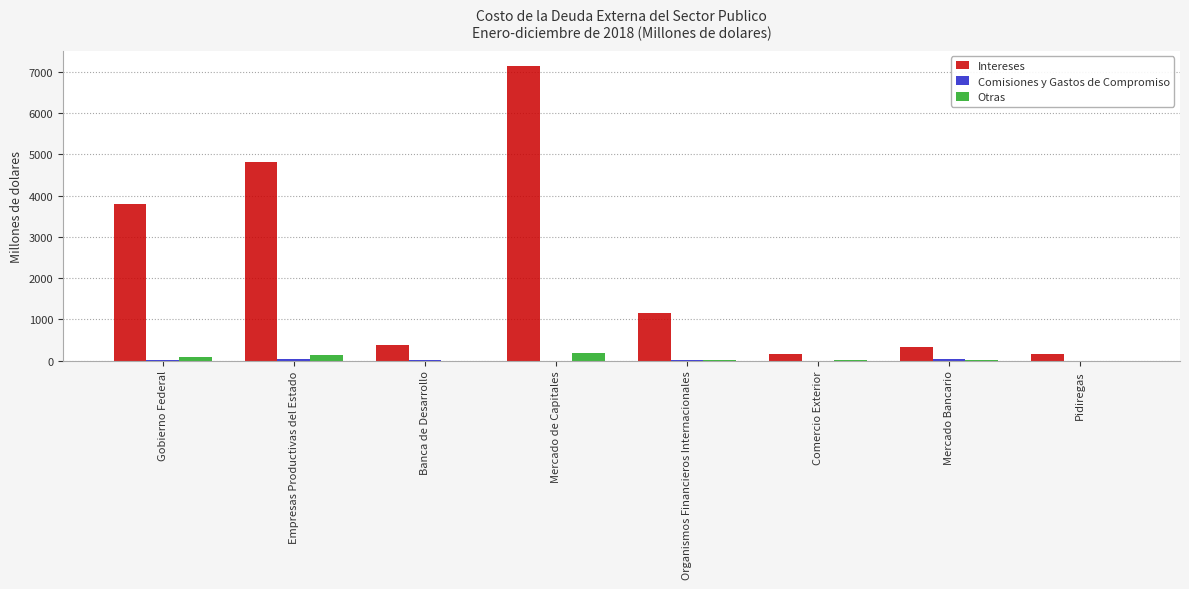

At which label is Intereses closest to 3658?

Gobierno Federal